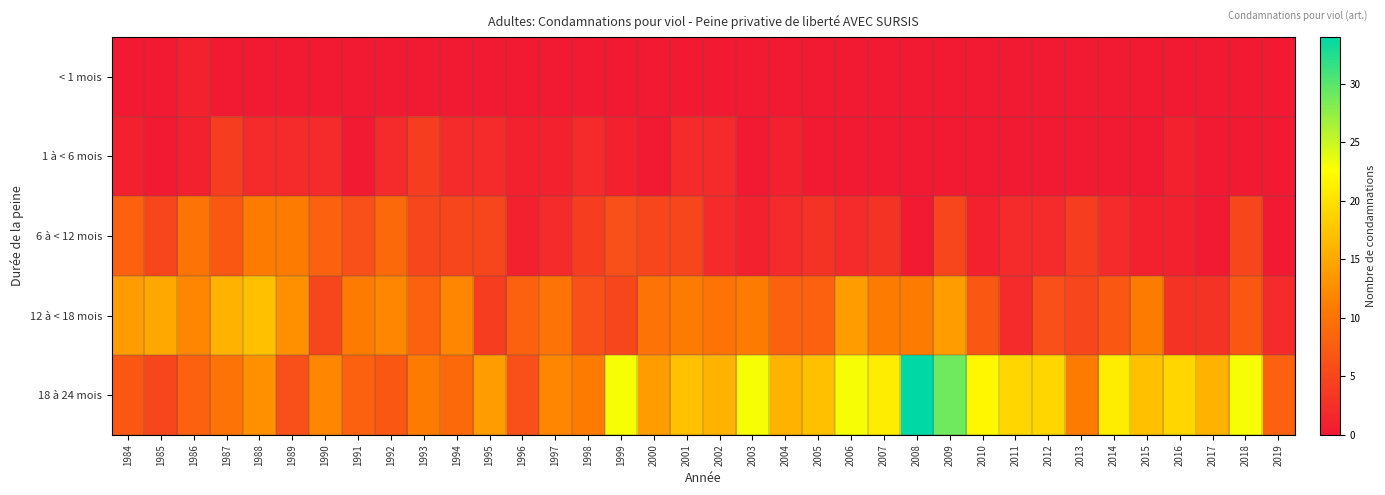

Reading left to right, extract all data points from this chart.

< 1 mois: 1984=0	1985=0	1986=1	1987=0	1988=0	1989=0	1990=0	1991=0	1992=0	1993=0	1994=0	1995=0	1996=0	1997=0	1998=0	1999=0	2000=0	2001=0	2002=0	2003=0	2004=0	2005=0	2006=0	2007=0	2008=0	2009=0	2010=0	2011=0	2012=0	2013=0	2014=0	2015=0	2016=0	2017=0	2018=0	2019=0
1 à < 6 mois: 1984=1	1985=0	1986=1	1987=4	1988=2	1989=2	1990=2	1991=0	1992=2	1993=4	1994=2	1995=2	1996=1	1997=1	1998=2	1999=1	2000=0	2001=2	2002=2	2003=0	2004=1	2005=0	2006=0	2007=0	2008=0	2009=0	2010=0	2011=0	2012=0	2013=0	2014=0	2015=0	2016=1	2017=0	2018=0	2019=0
6 à < 12 mois: 1984=8	1985=5	1986=10	1987=7	1988=11	1989=11	1990=8	1991=6	1992=9	1993=5	1994=5	1995=5	1996=1	1997=2	1998=4	1999=6	2000=5	2001=5	2002=2	2003=1	2004=2	2005=3	2006=2	2007=3	2008=0	2009=5	2010=1	2011=2	2012=2	2013=4	2014=2	2015=1	2016=1	2017=0	2018=5	2019=0
12 à < 18 mois: 1984=14	1985=15	1986=12	1987=16	1988=17	1989=13	1990=5	1991=11	1992=12	1993=8	1994=12	1995=4	1996=8	1997=10	1998=6	1999=5	2000=10	2001=11	2002=10	2003=11	2004=8	2005=8	2006=14	2007=11	2008=11	2009=14	2010=7	2011=2	2012=6	2013=5	2014=7	2015=11	2016=3	2017=3	2018=7	2019=2
18 à 24 mois: 1984=7	1985=5	1986=8	1987=10	1988=13	1989=6	1990=12	1991=8	1992=7	1993=11	1994=9	1995=14	1996=6	1997=12	1998=11	1999=23	2000=14	2001=17	2002=16	2003=23	2004=16	2005=17	2006=23	2007=21	2008=34	2009=29	2010=22	2011=19	2012=19	2013=11	2014=21	2015=17	2016=19	2017=16	2018=23	2019=8